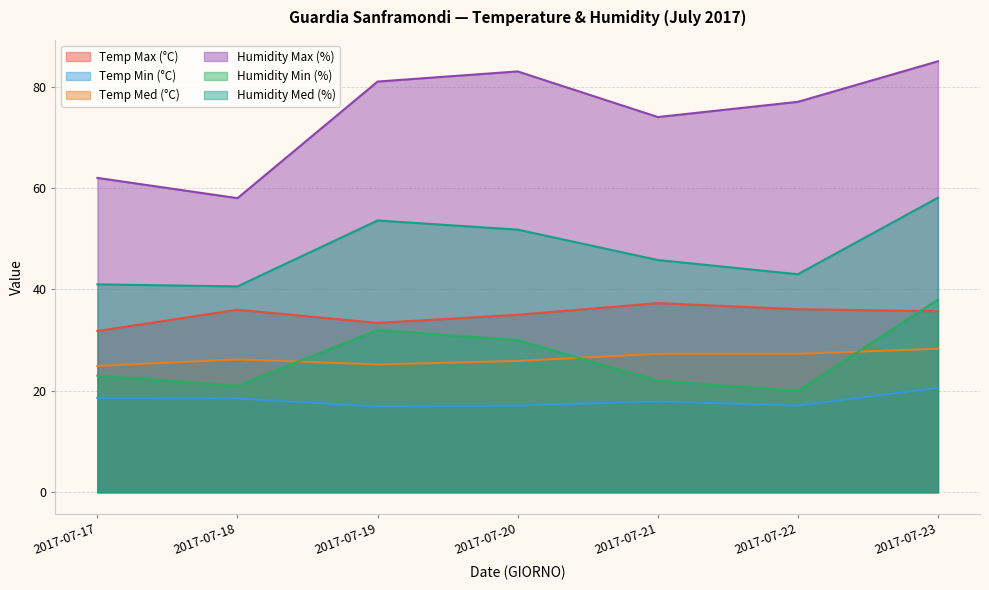

Which has a higher value, 2017-07-23 or 2017-07-21?

2017-07-21